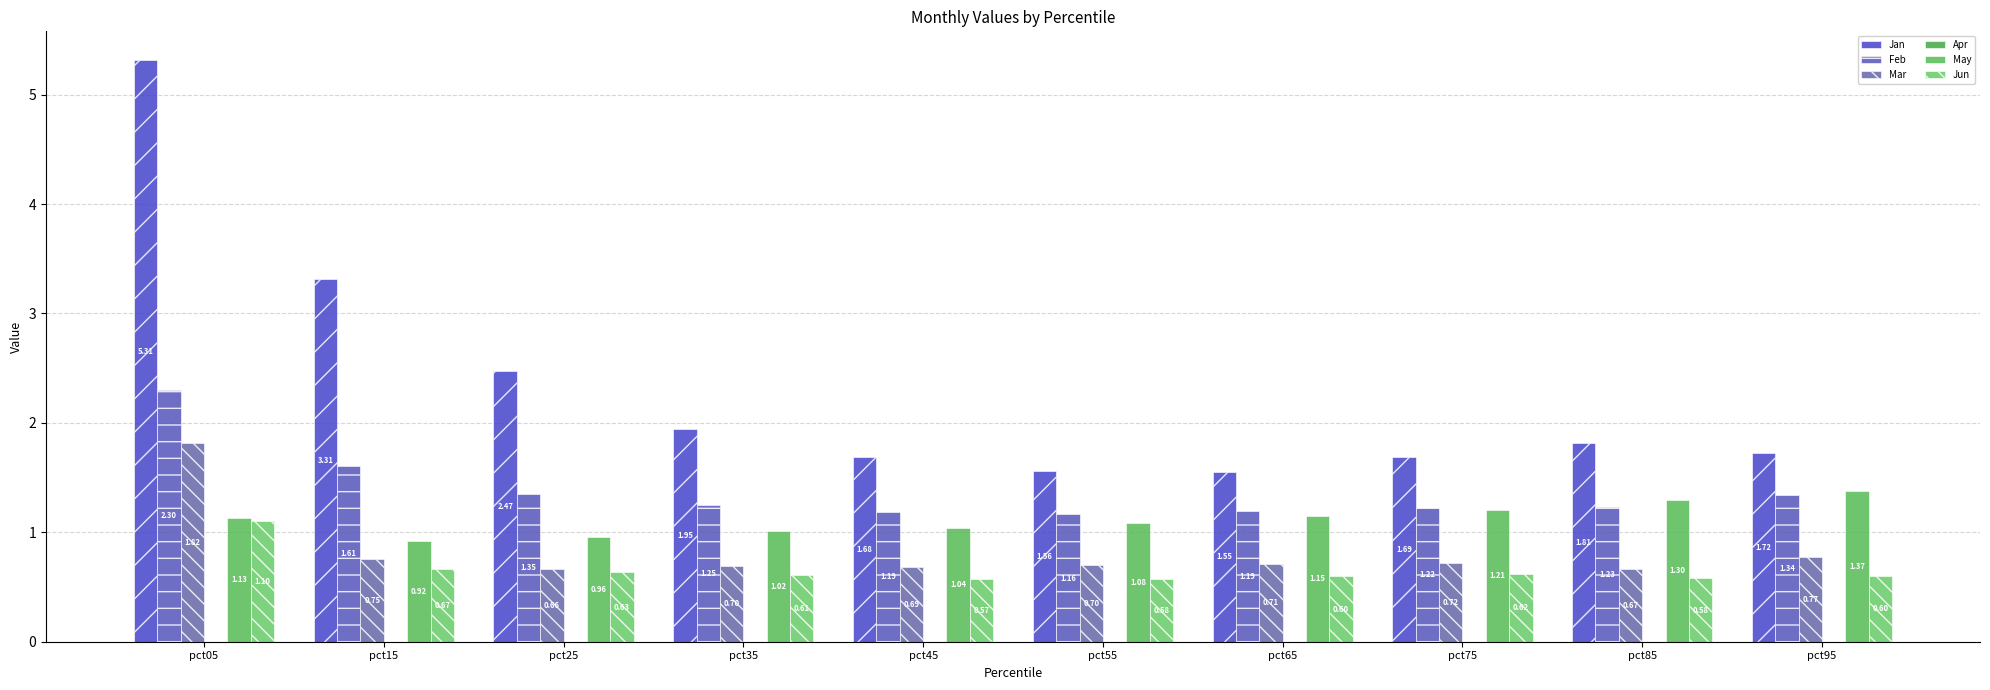

Which series changed the most between pct65 and pct85?

Jan